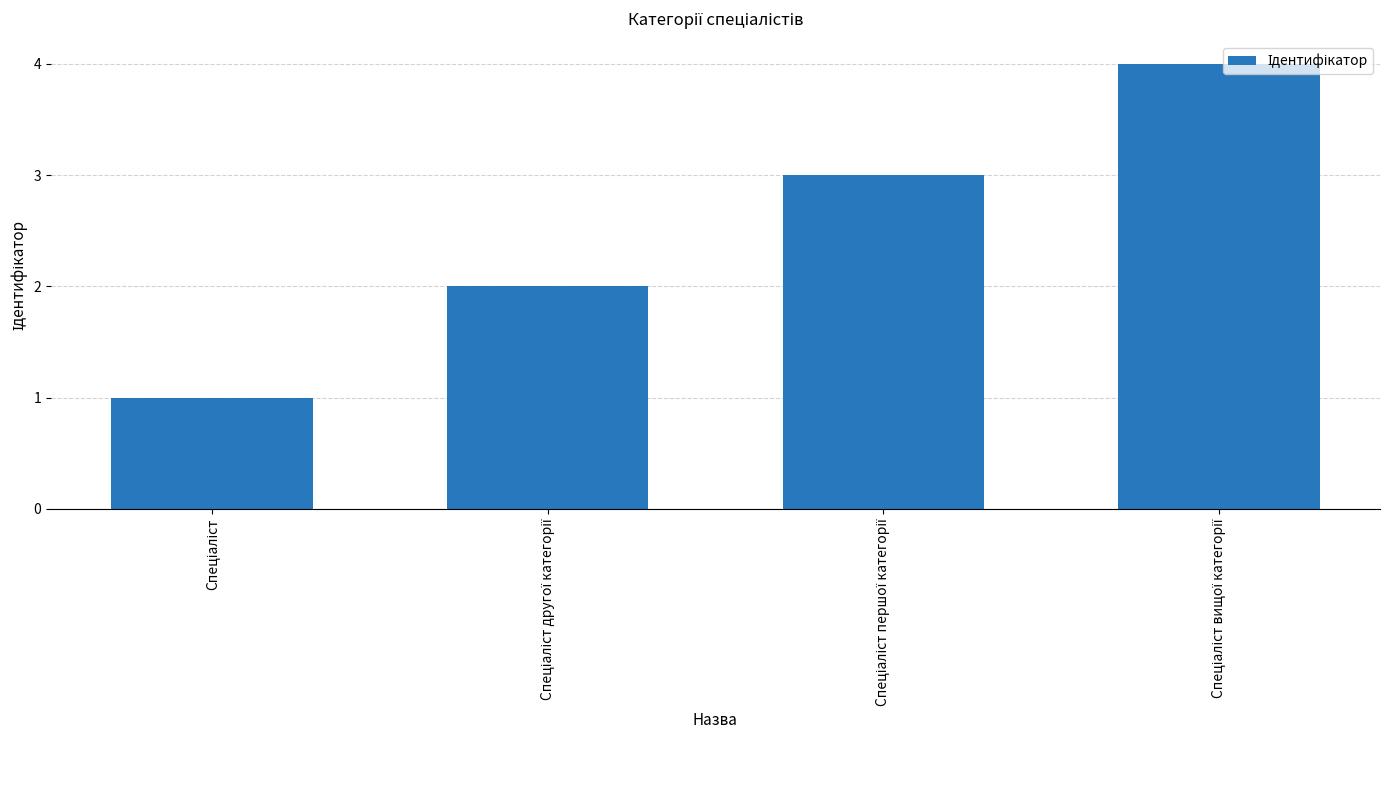

What is the difference between the maximum and minimum values?

3